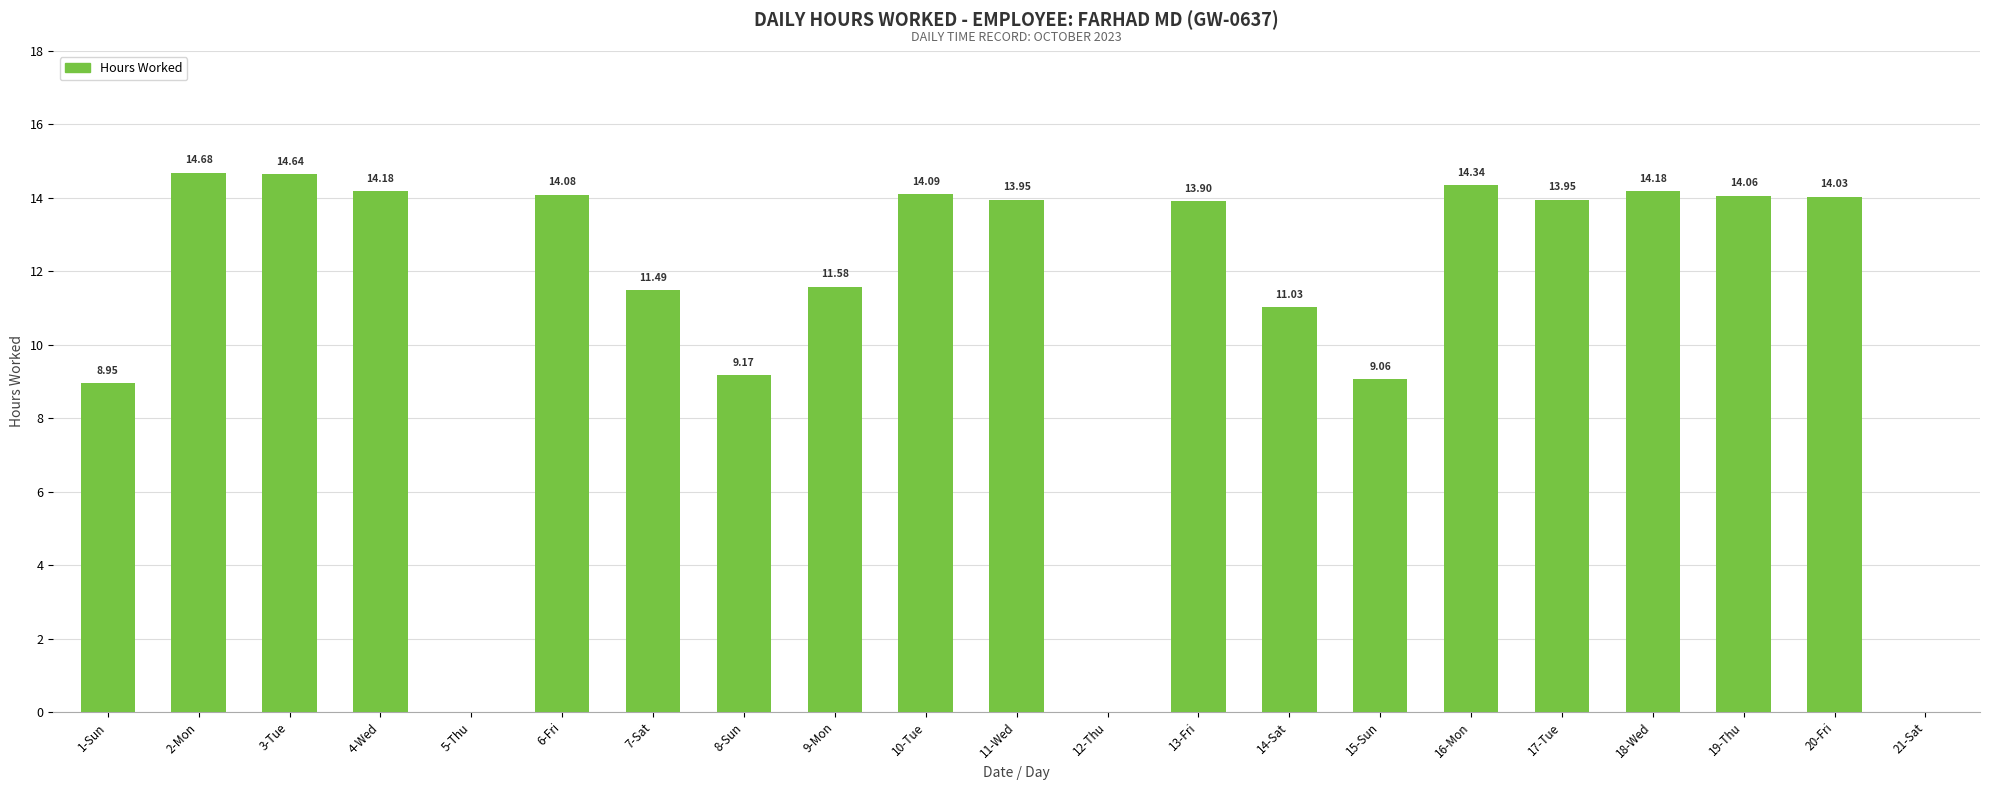

What is the change in value from 15-Sun to 19-Thu?

+5.0